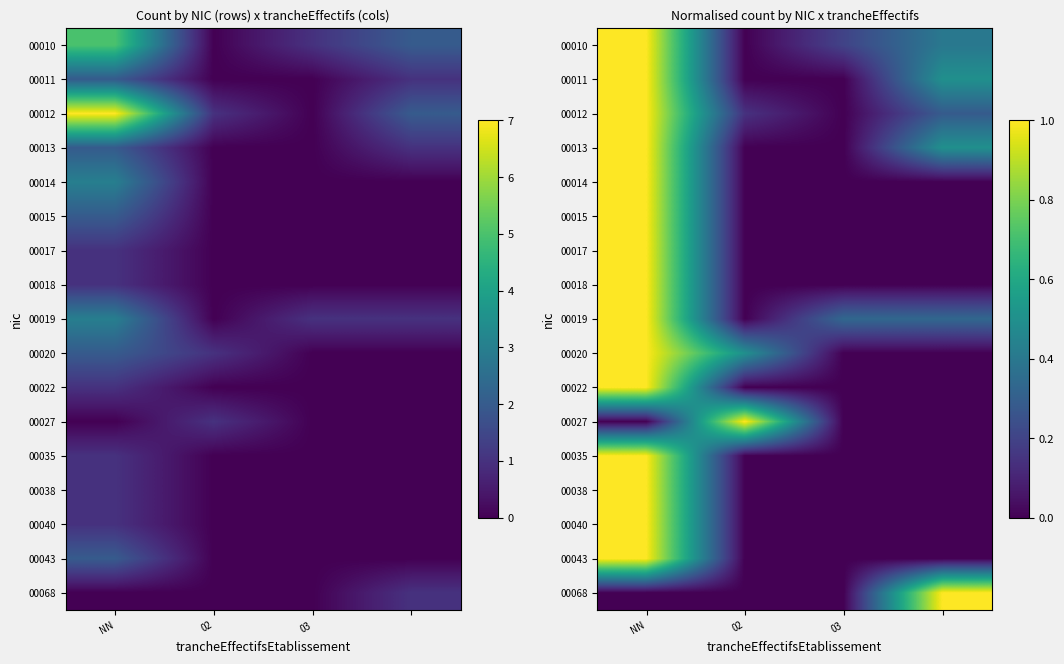

Is it true that 00019 equals 0.4 at 02?

False